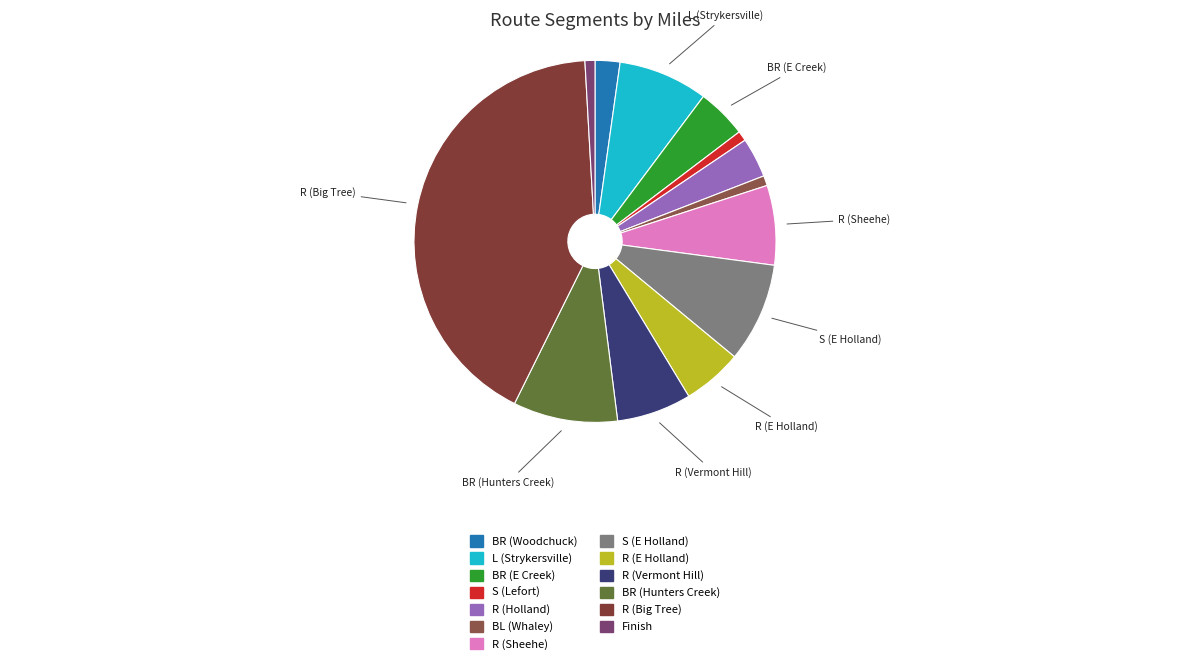

Which category has the biggest portion of the pie?

R (Big Tree)